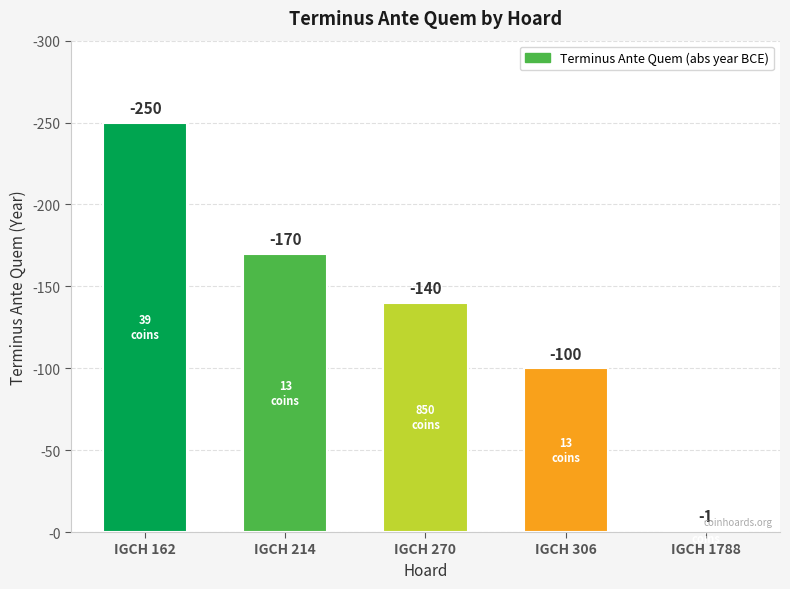

Where is the data nearest to the value 125?

IGCH 270